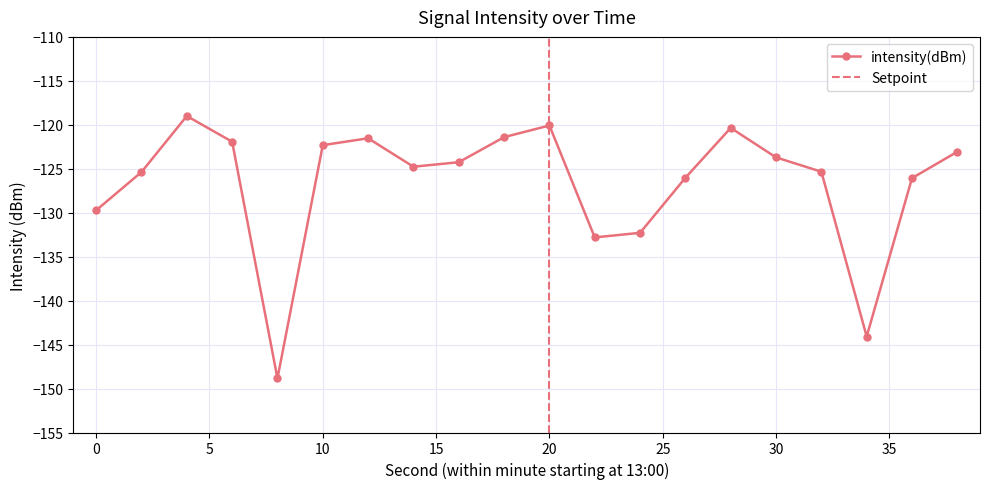

Is this an area chart (filled region under the line)?

No